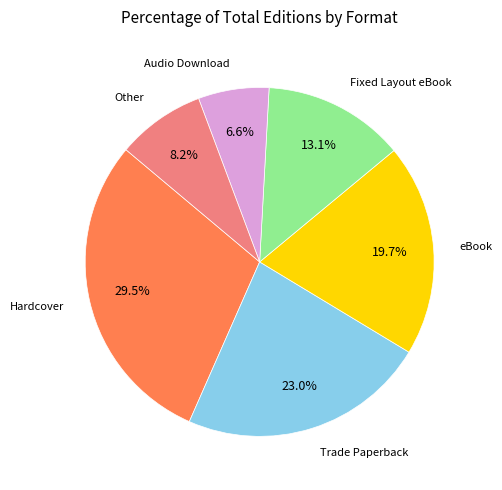

Is there any slice that represents more than half of the pie?

No